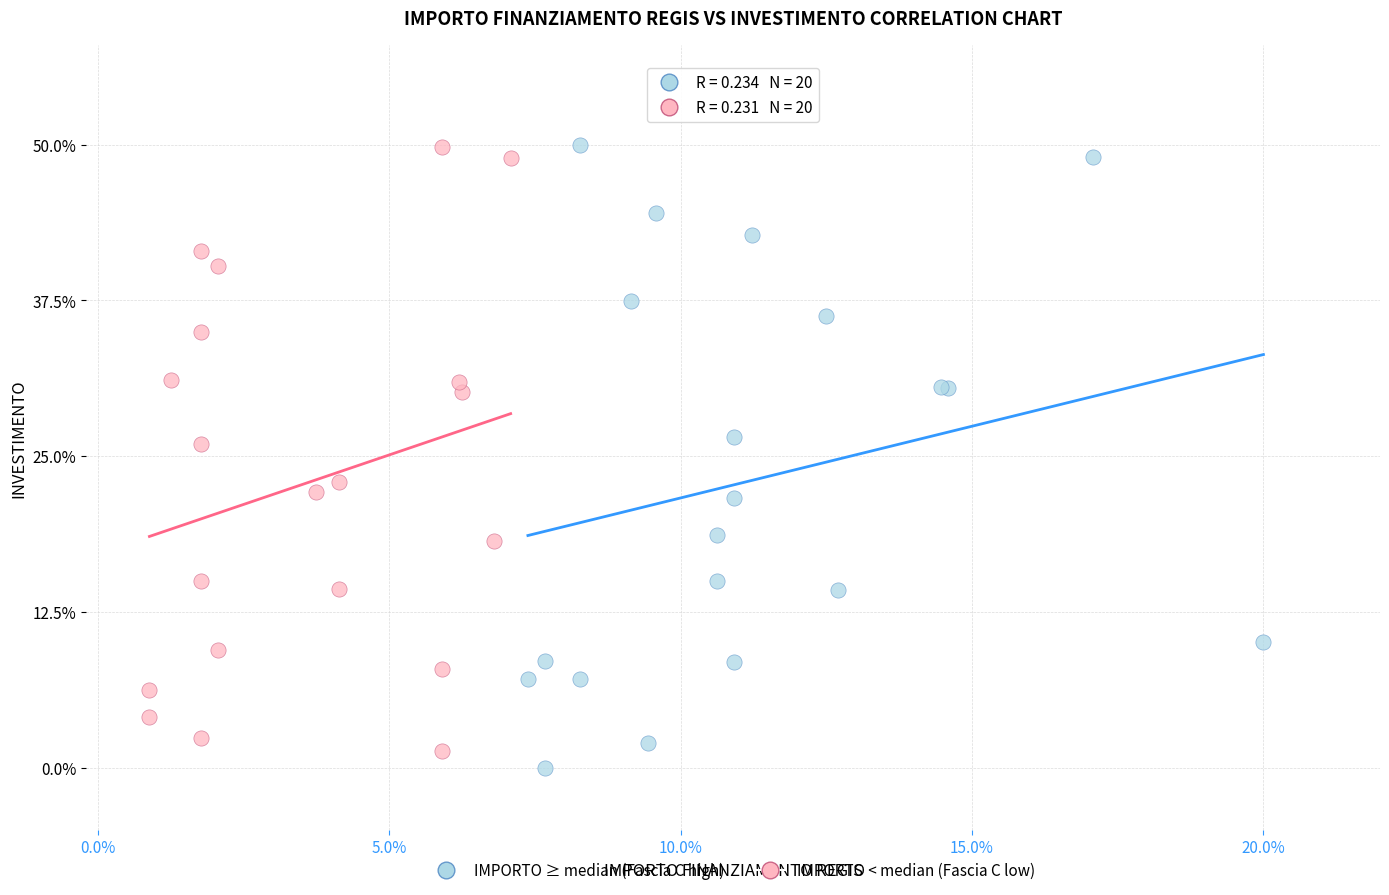

Which series has the largest Y range (max minus min)?

IMPORTO ≥ median (Fascia C high)